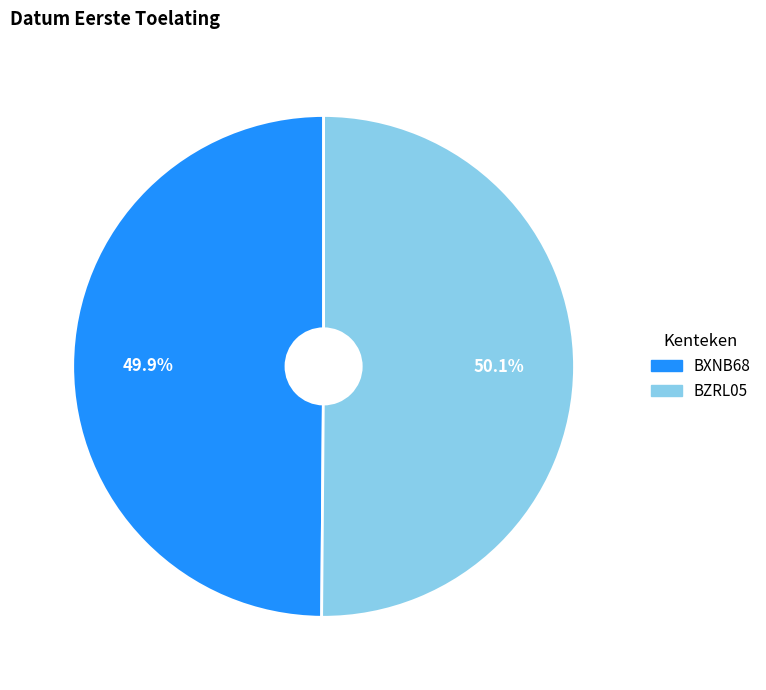

What is the ratio of the value at BZRL05 to the value at BXNB68?

1.0